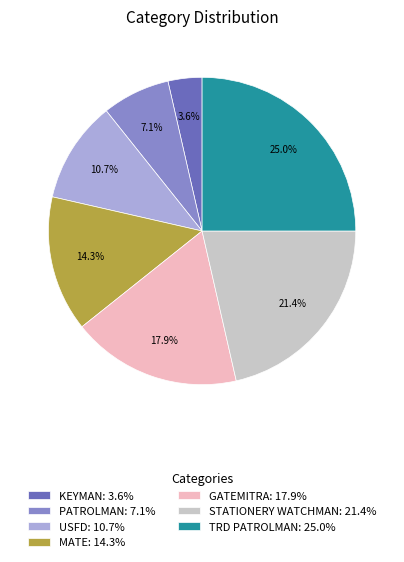

The PATROLMAN slice represents 7% of the pie. True or false?

True